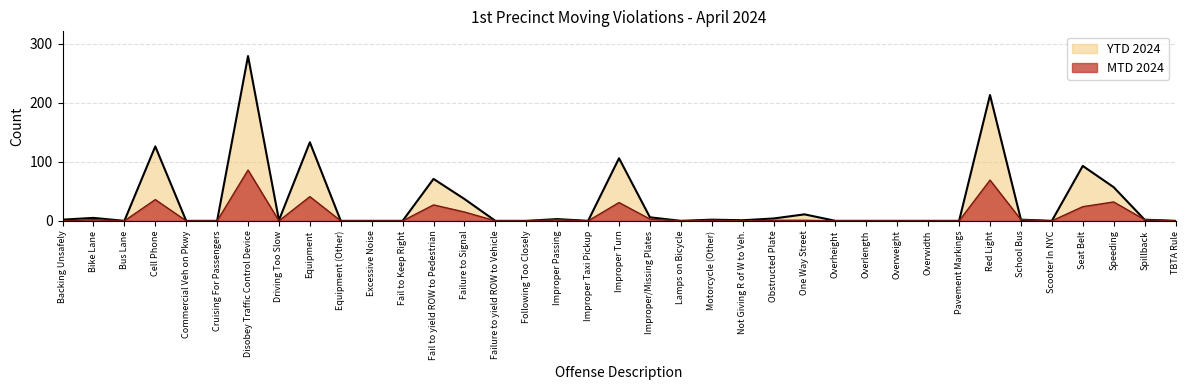

Rank the series by their maximum value, from lowest to highest.

MTD 2024, YTD 2024